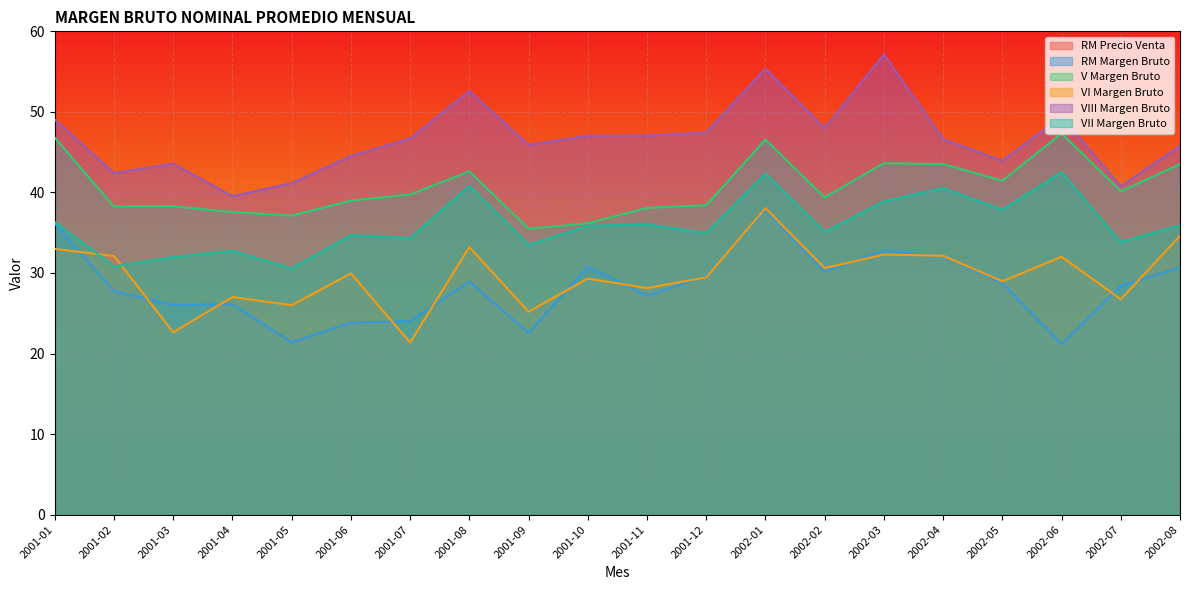

Is the value of RM Precio Venta at 2002-07 greater than the value of RM Margen Bruto at 2001-05?

Yes